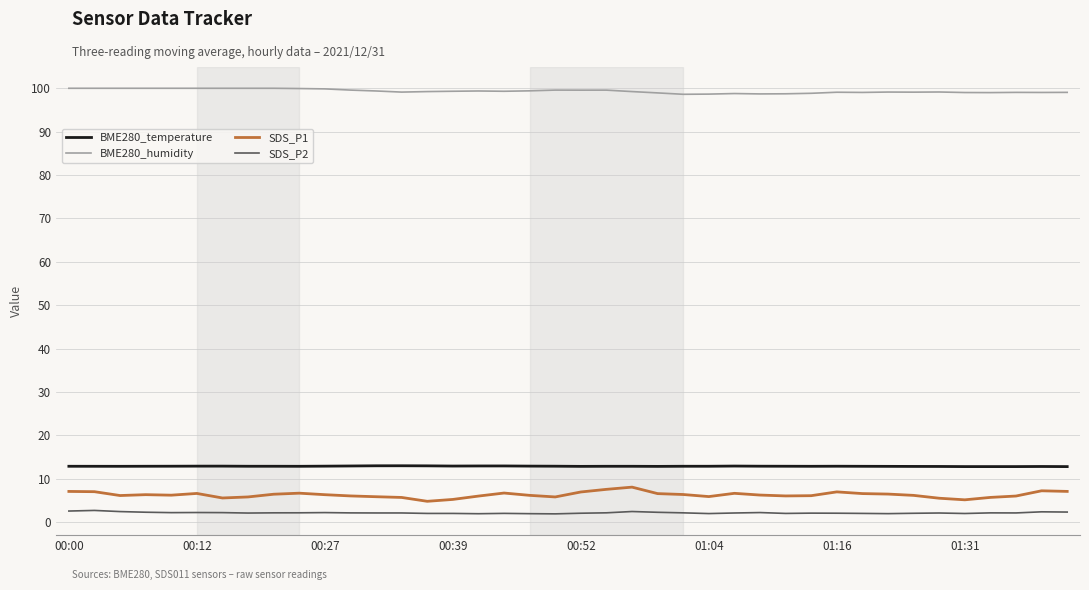

Which series has the largest range (max minus min)?

SDS_P1